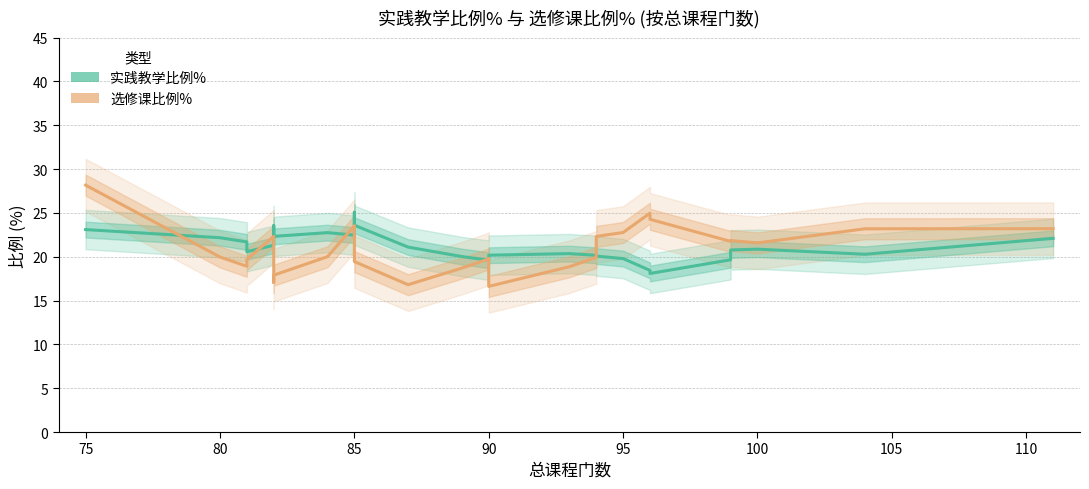

Rank the series at 75 from lowest to highest value.

实践教学比例%, 选修课比例%